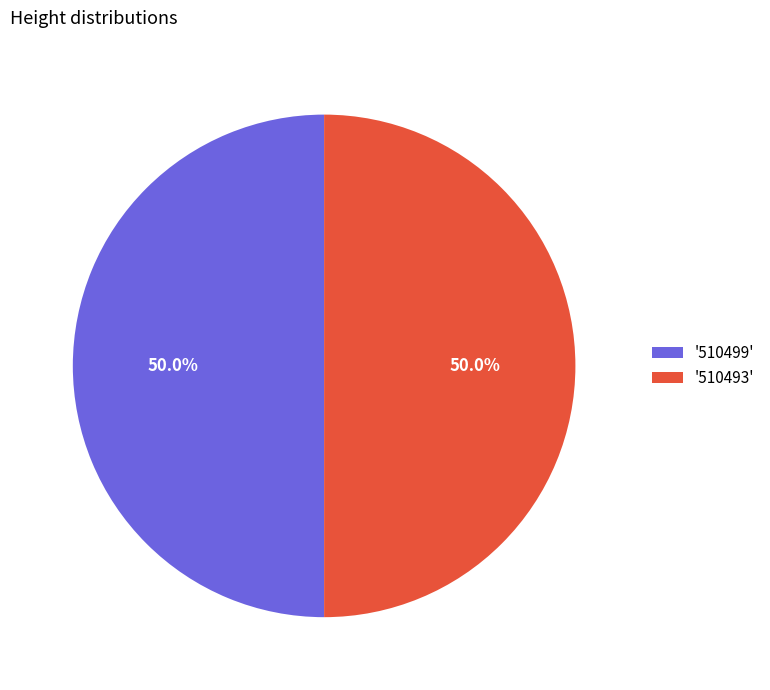

What percentage do '510499' and '510493' together represent?

100.0%